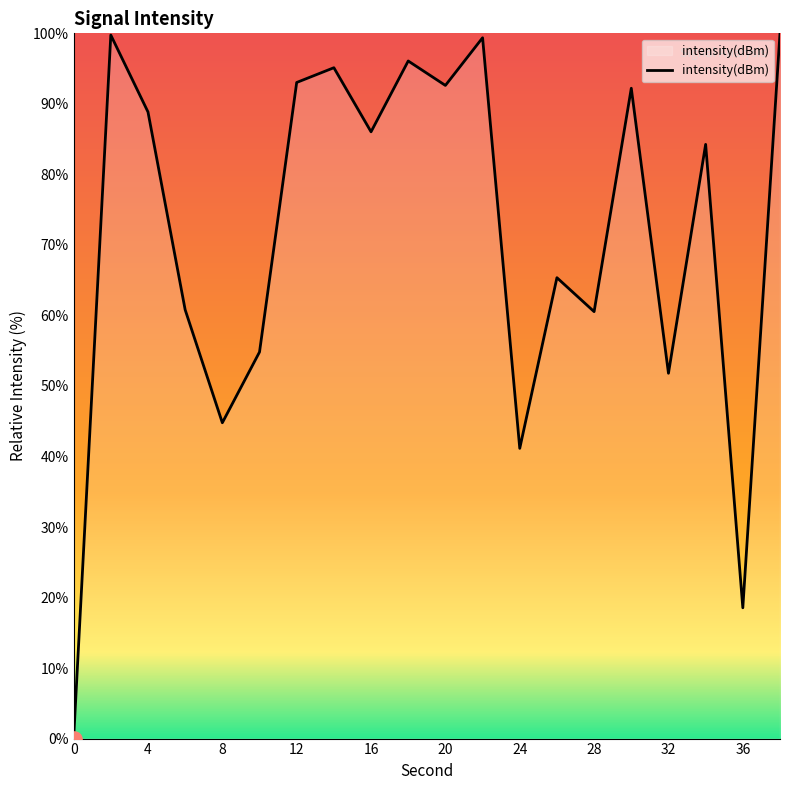

What is the greatest value displayed?

100.0